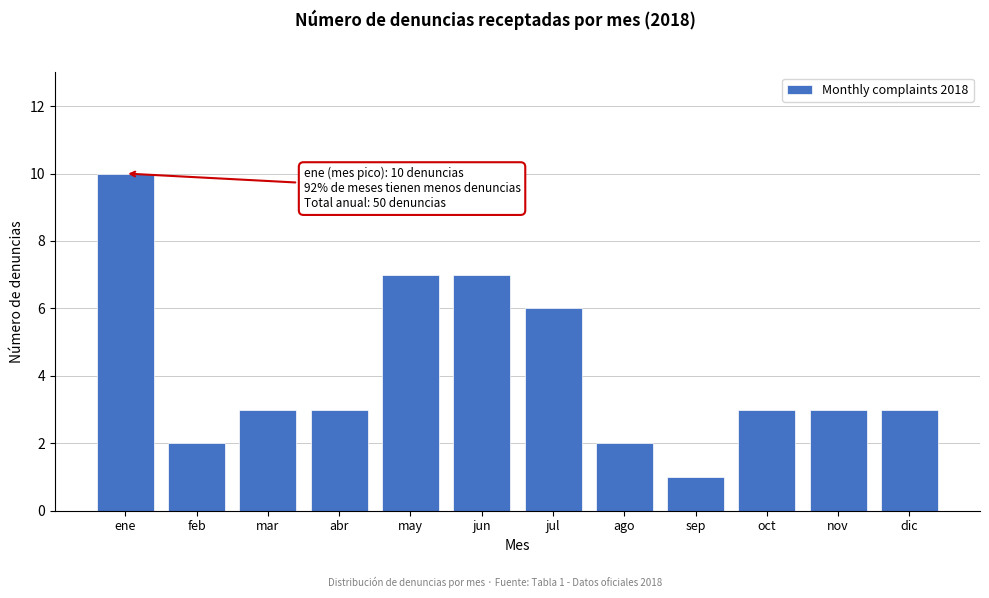

Reading right to left, list all the values displayed in this chart.

3	3	3	1	2	6	7	7	3	3	2	10